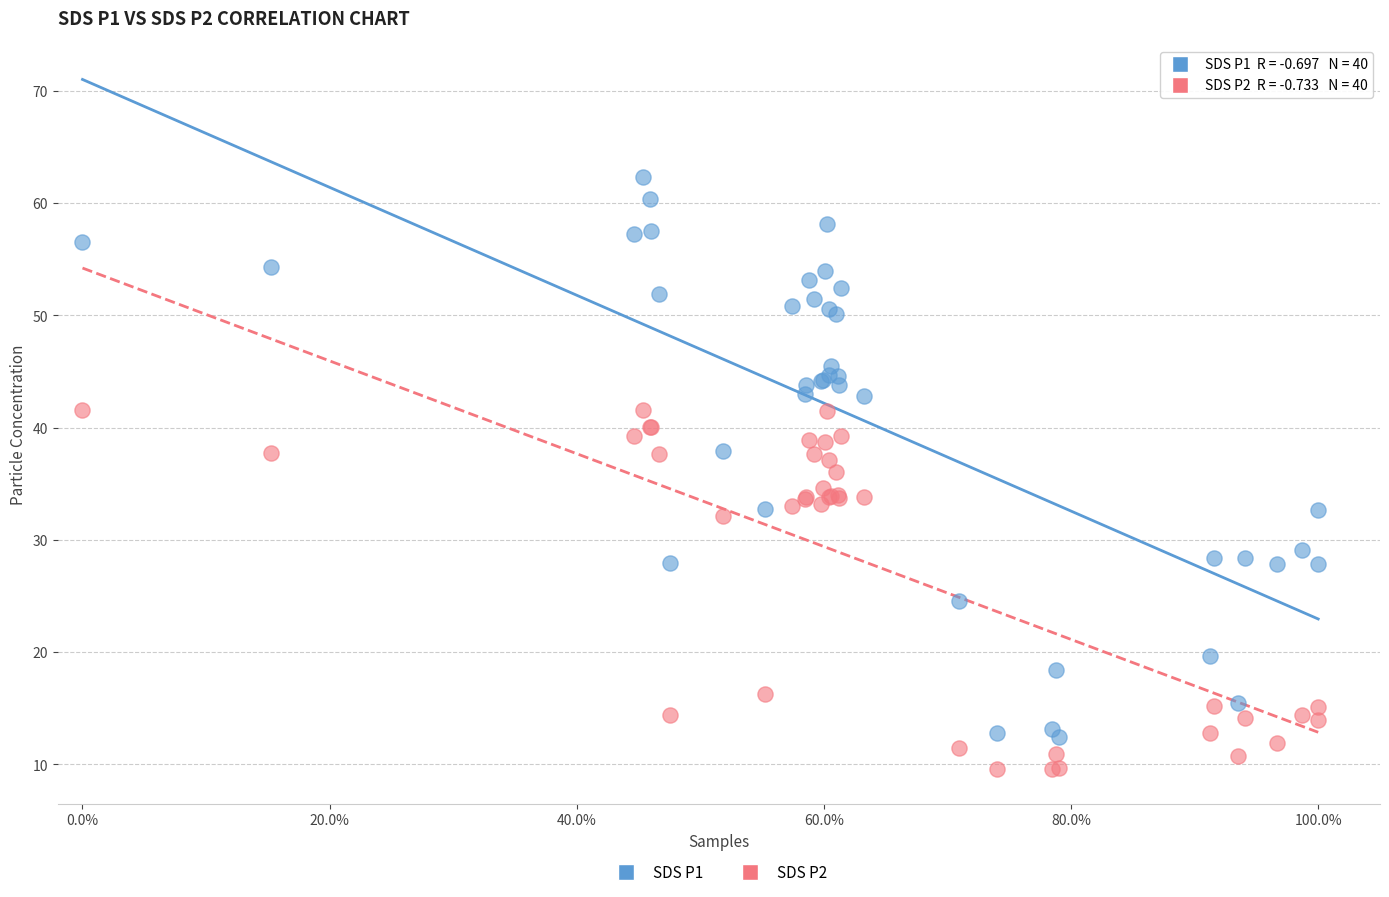

Which series reaches the minimum Y coordinate?

SDS P2